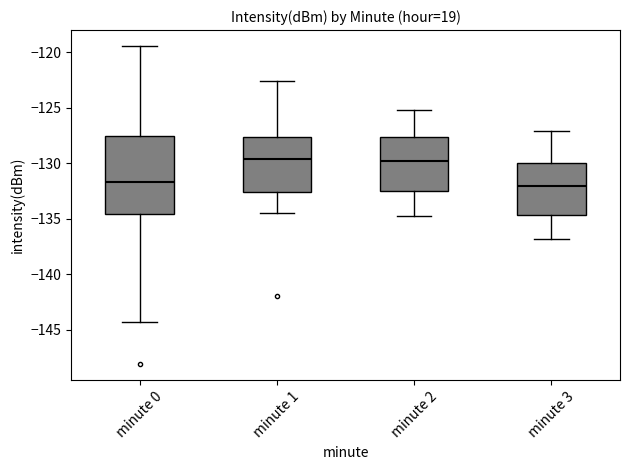

Reading left to right, transcribe this box plot: for each box, give where its median line is, the range the box spans, and where its two whiskers end, as read against the y-axis. The values are not printed on the chart, so give them approximately, as read against the axis.

minute 0: median -131.5, box -134.5 to -127.5, whiskers -144.5 to -119.5
minute 1: median -129.5, box -132.5 to -127.5, whiskers -134.5 to -122.5
minute 2: median -130.0, box -132.5 to -127.5, whiskers -135.0 to -125.0
minute 3: median -132.0, box -134.5 to -130.0, whiskers -137.0 to -127.0